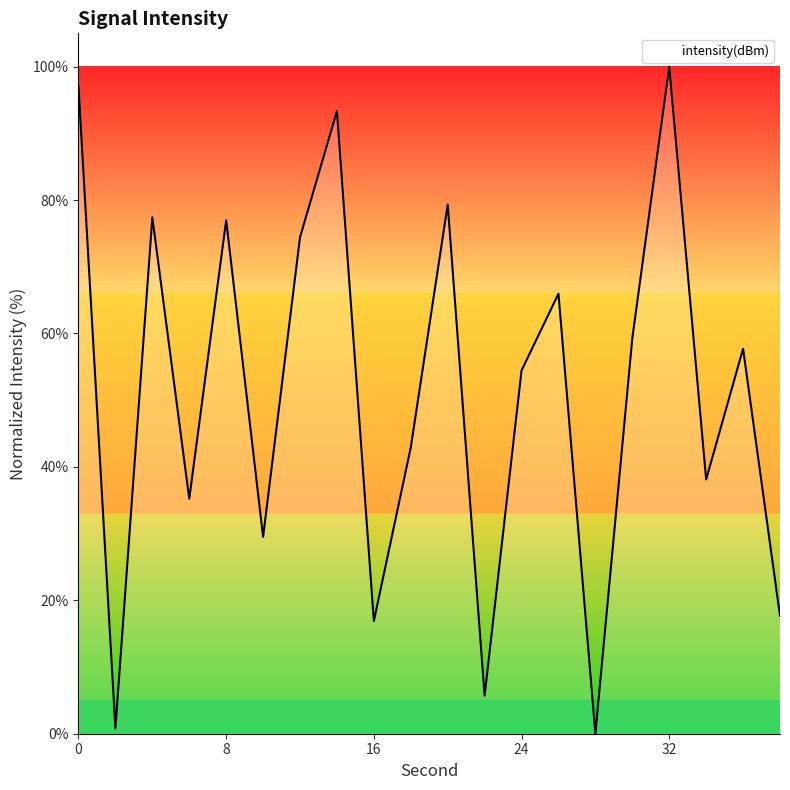

What is the difference between the maximum and minimum values?

100.0